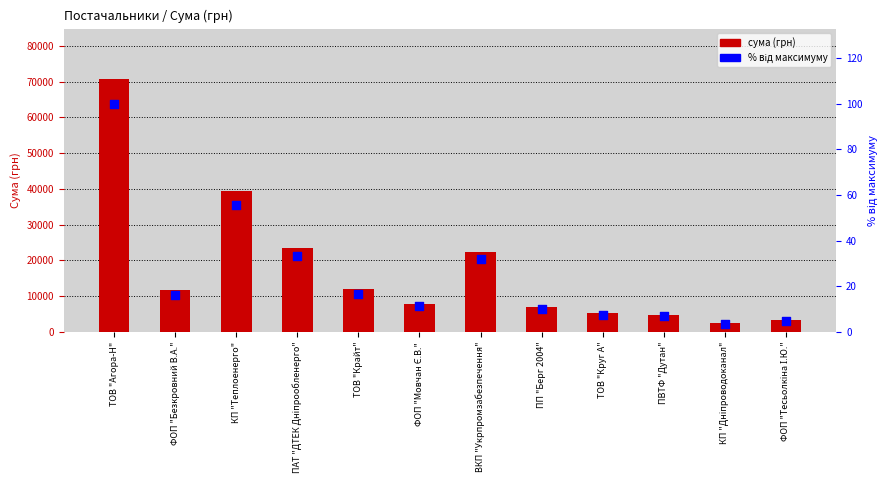

Is the value of СУМА (ГРН) at ПАТ "ДТЕК Дніпрообленерго" greater than the value of % від максимуму at КП "Дніпроводоканал"?

Yes